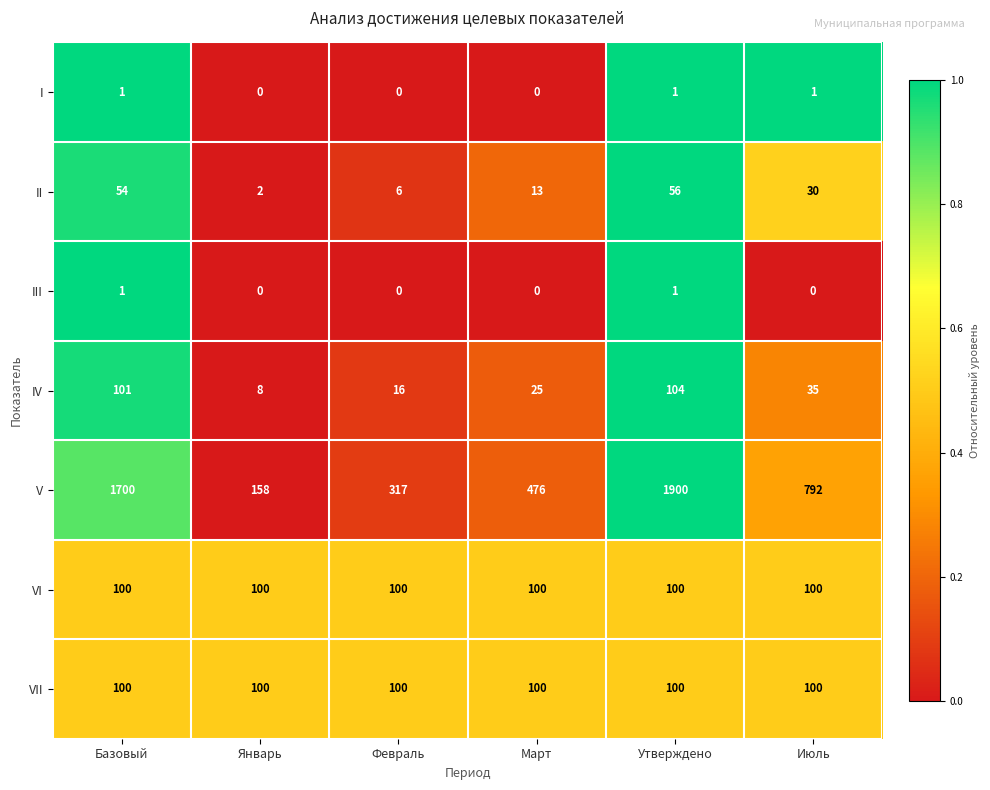

Which label corresponds to the largest value in the chart?

Утверждено